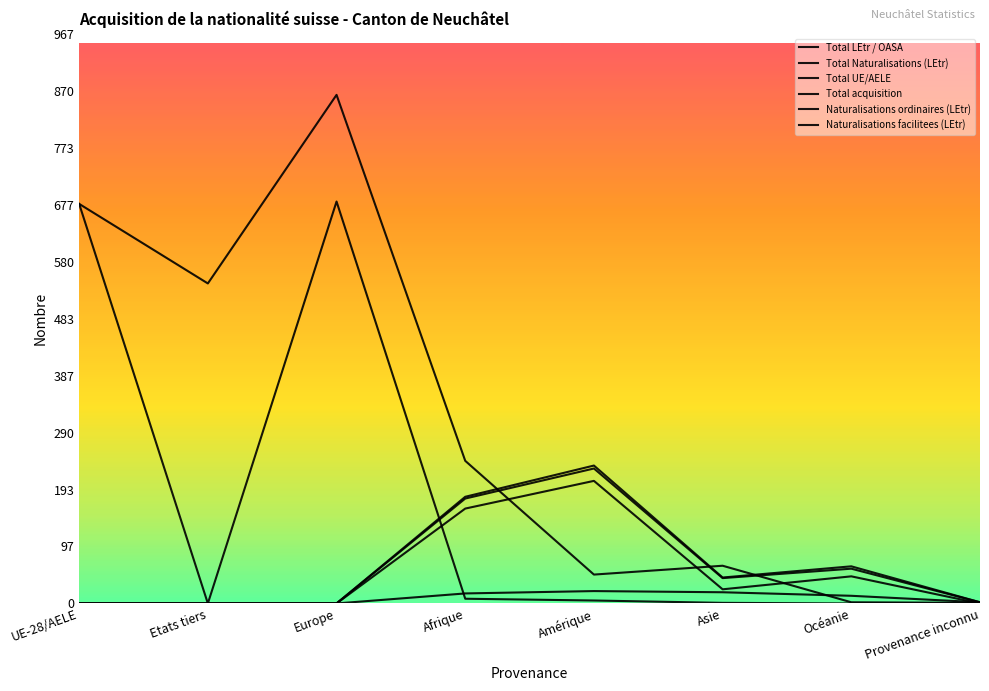

Which series ends up on top after the final intersection of Naturalisations facilitees (LEtr) and Total acquisition?

Naturalisations facilitees (LEtr)